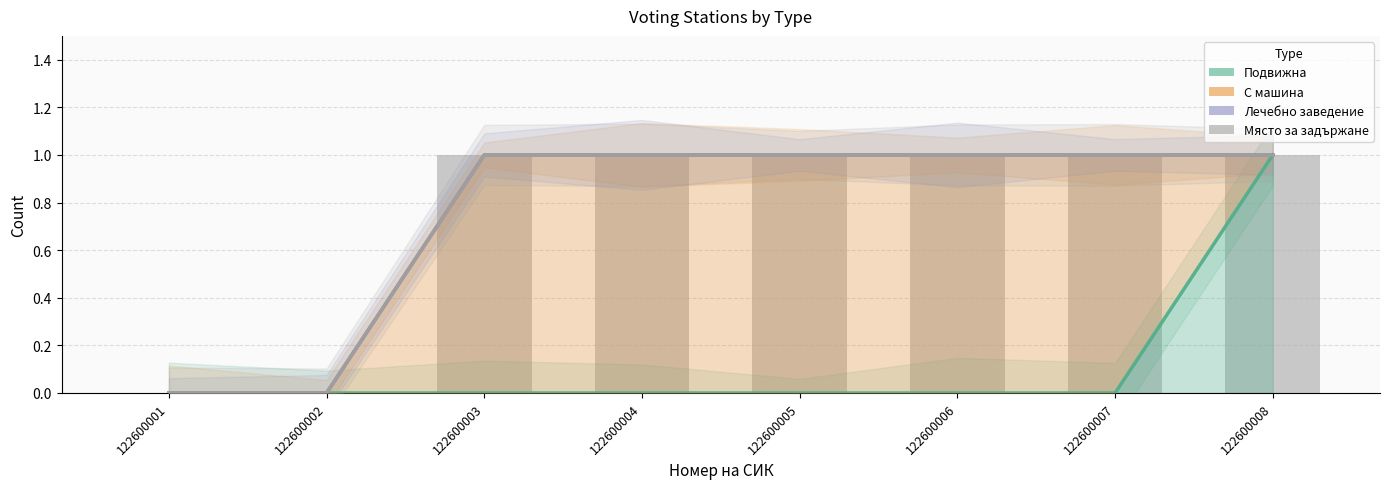

At which label is Лечебно заведение closest to 0?

122600001